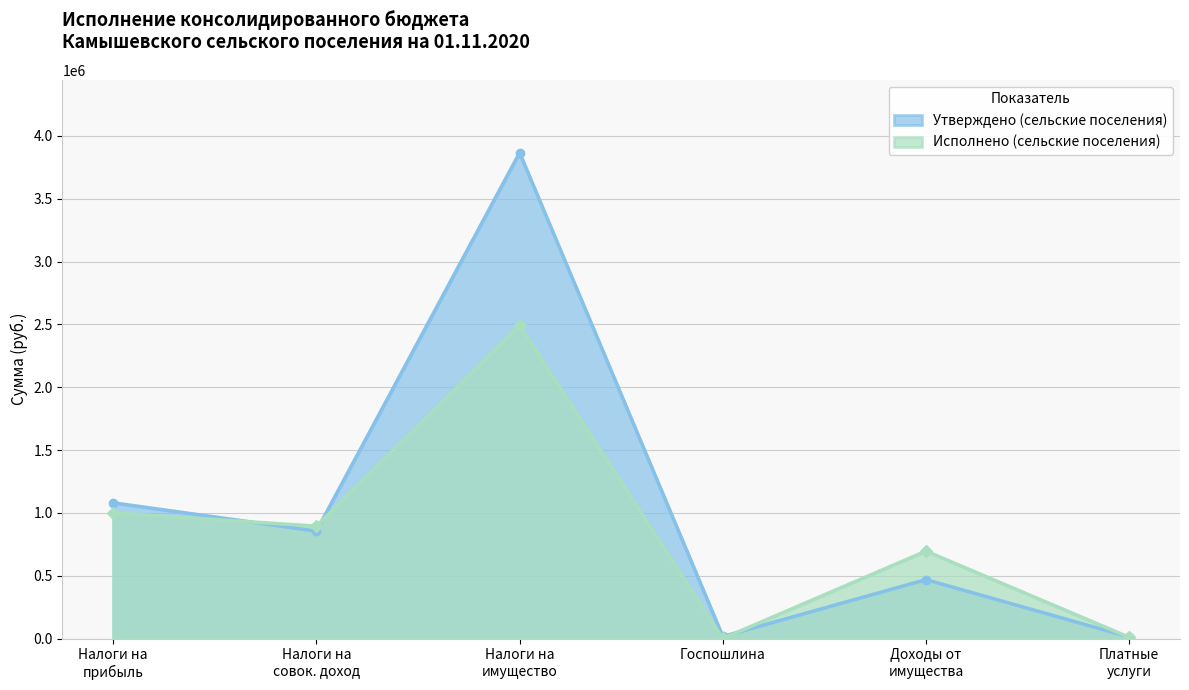

What is the greatest value displayed?

3866300.0